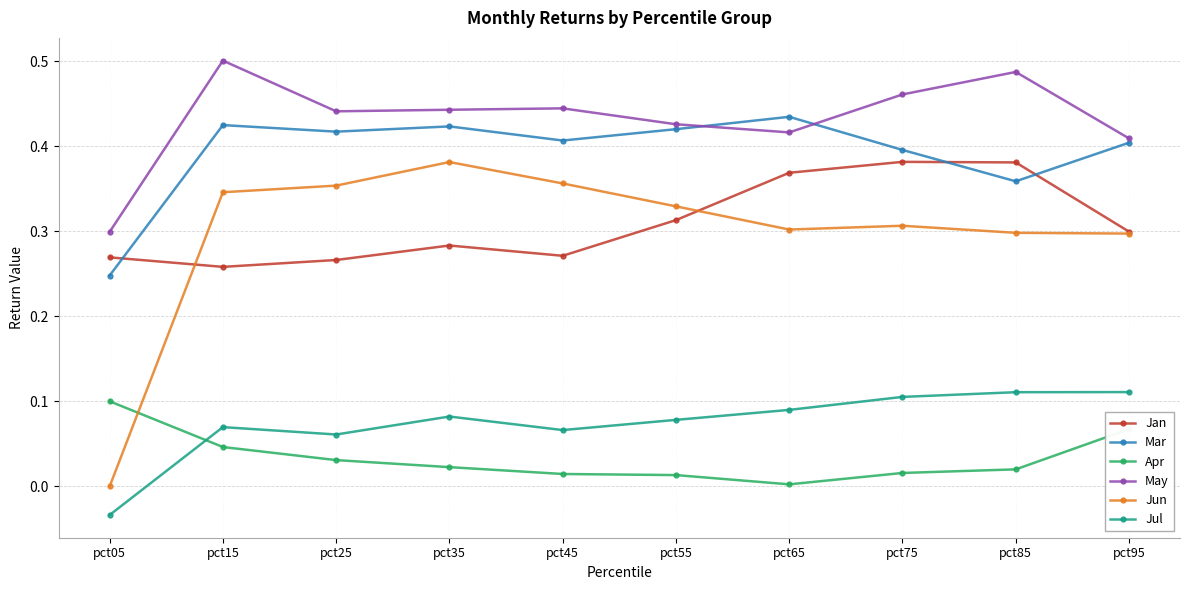

Which series has the largest range (max minus min)?

Jun